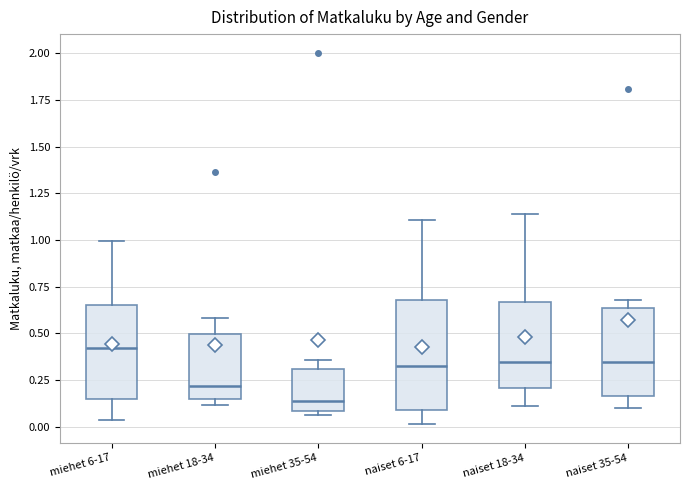

Which box is the tallest, from its lower edge to its upper edge?

naiset 6-17